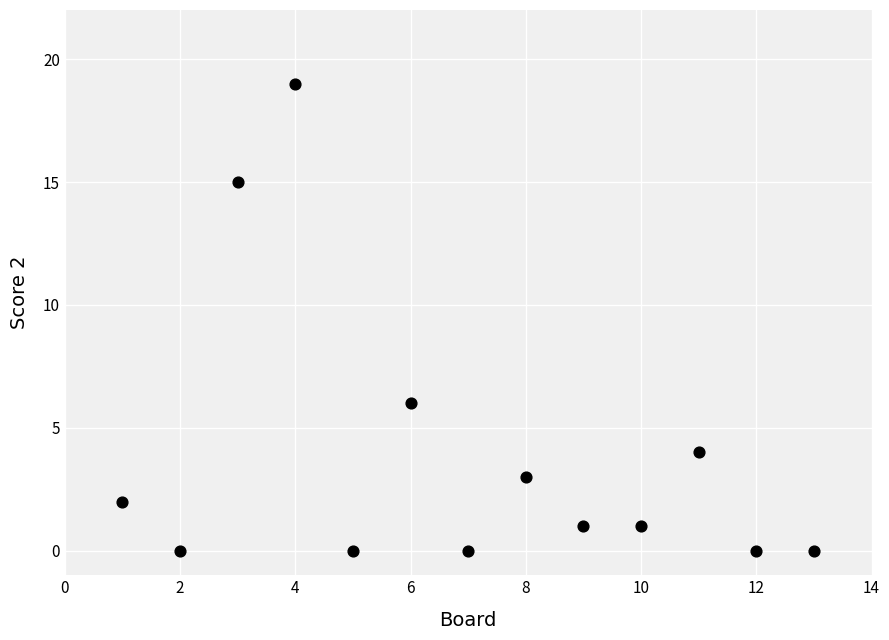

What is the range of X values (max minus min)?

12